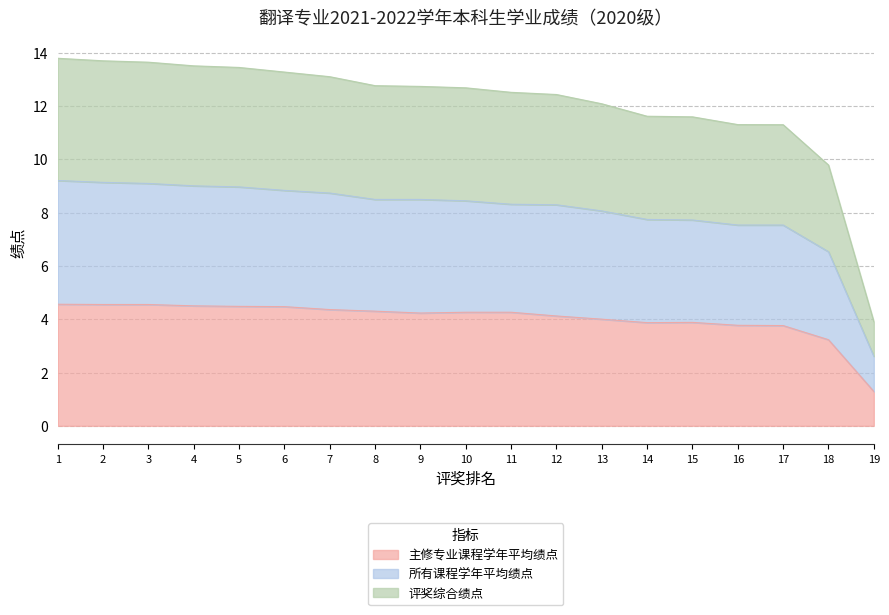

At which category does 主修专业课程学年平均绩点 reach its first local peak?

15